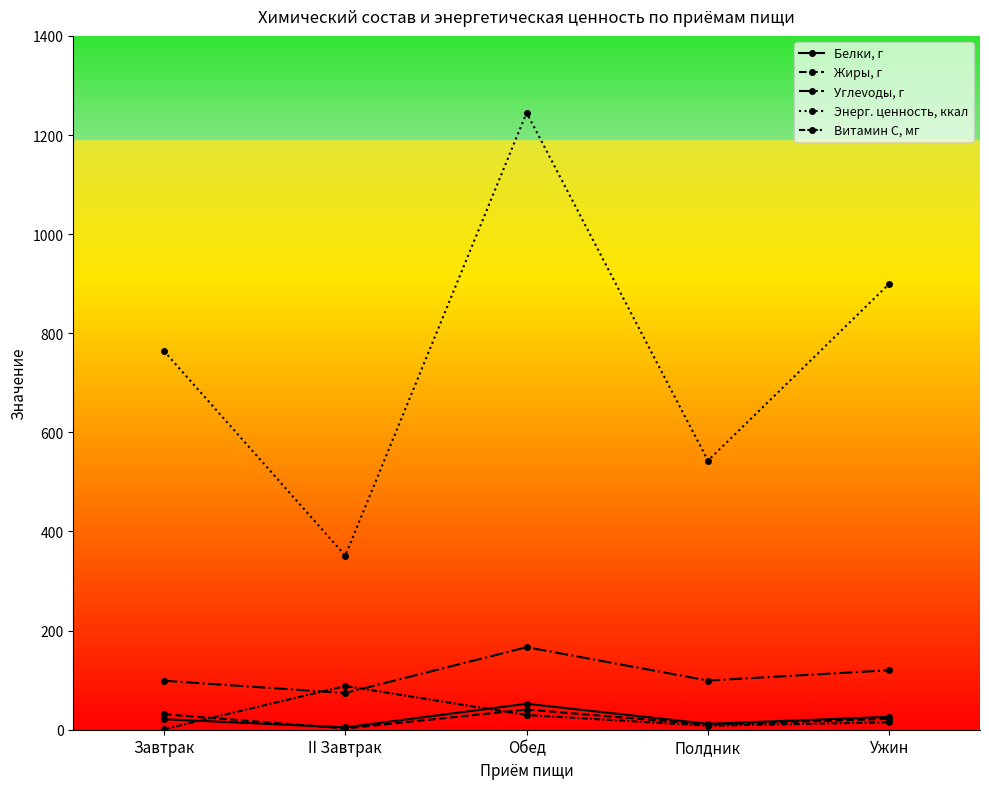

Count the number of data series in this chart.

5